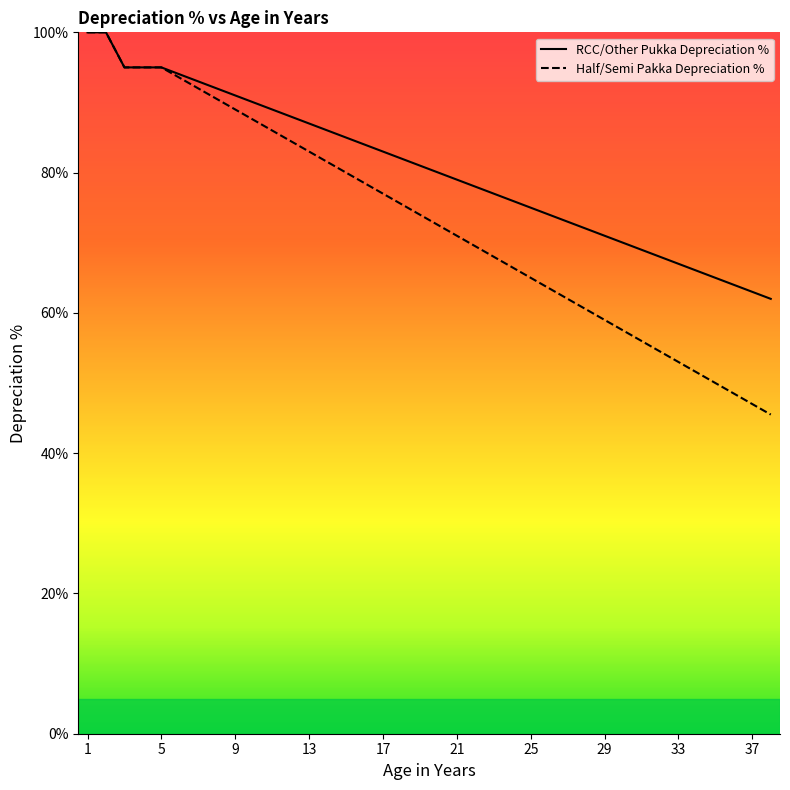

Is this an area chart (filled region under the line)?

No